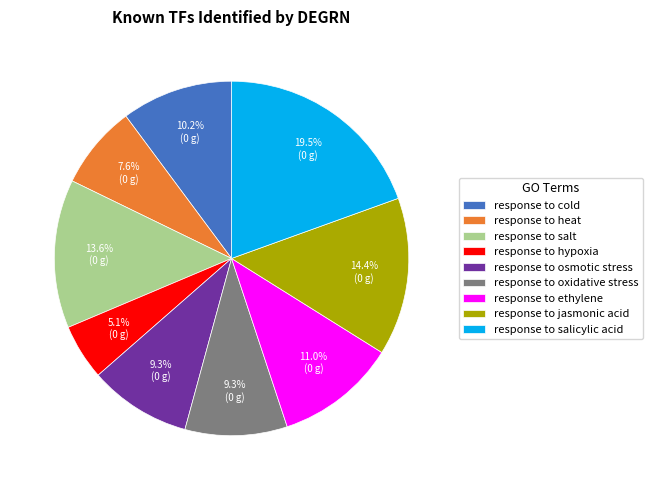

To the nearest percent, what portion does response to heat represent?

8%